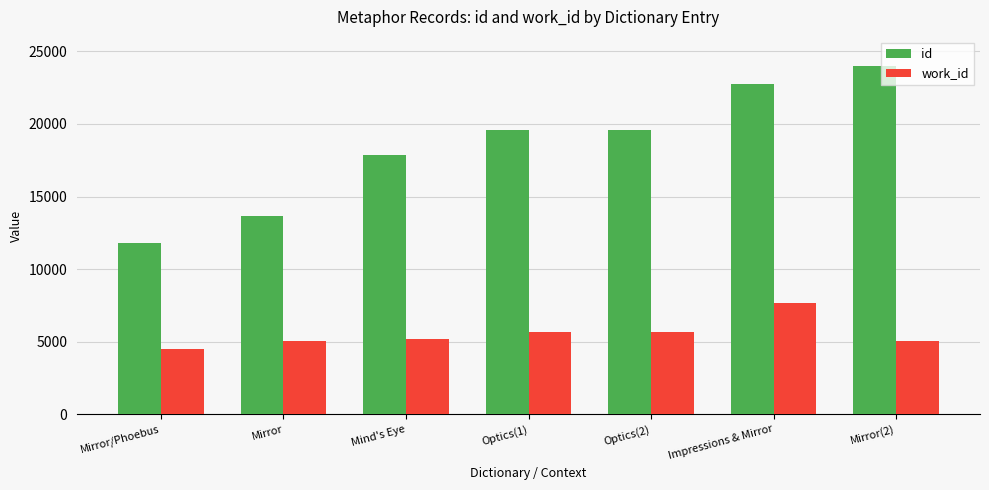

At which category does the chart reach its minimum across all series?

Mirror/Phoebus